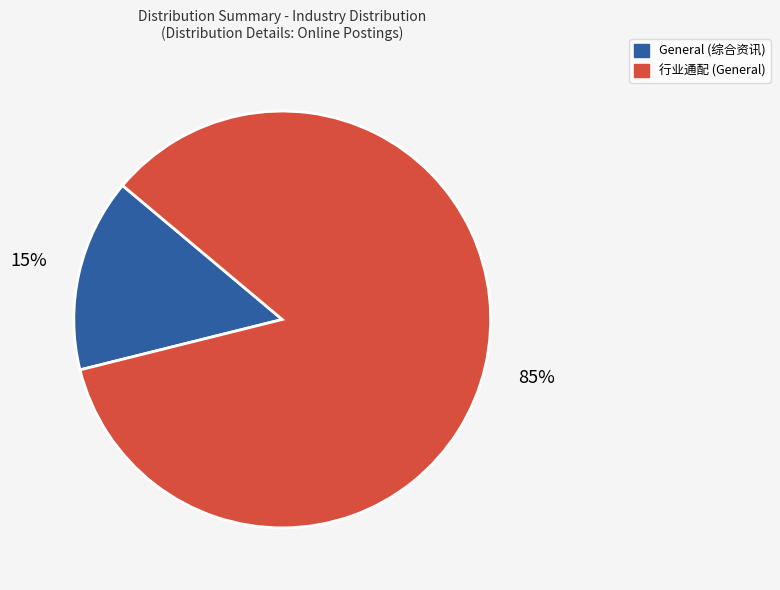

Is there any slice that represents more than half of the pie?

Yes